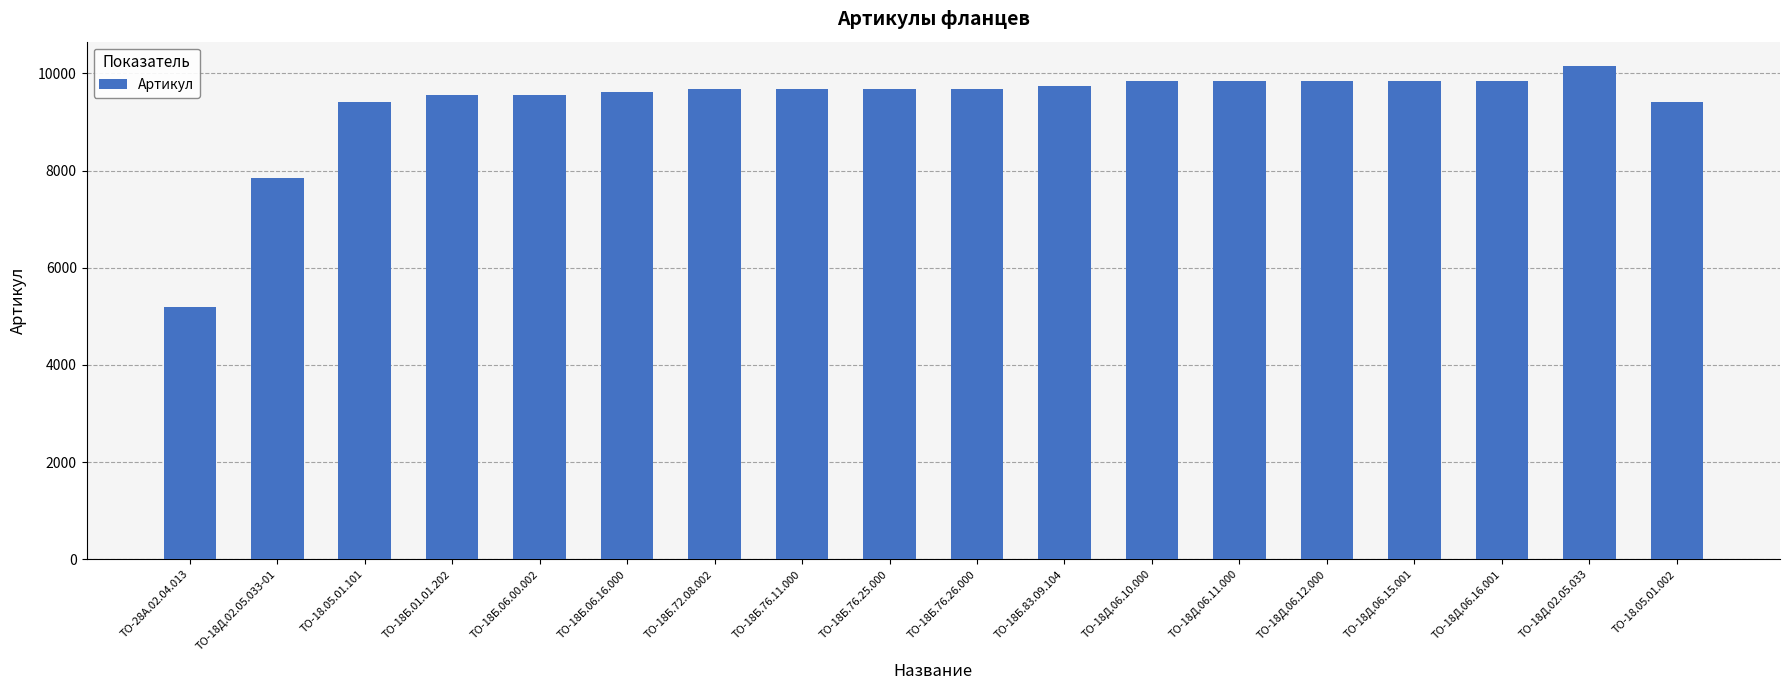

What is the label of the 15th bar from the left?

ТО-18Д.06.15.001